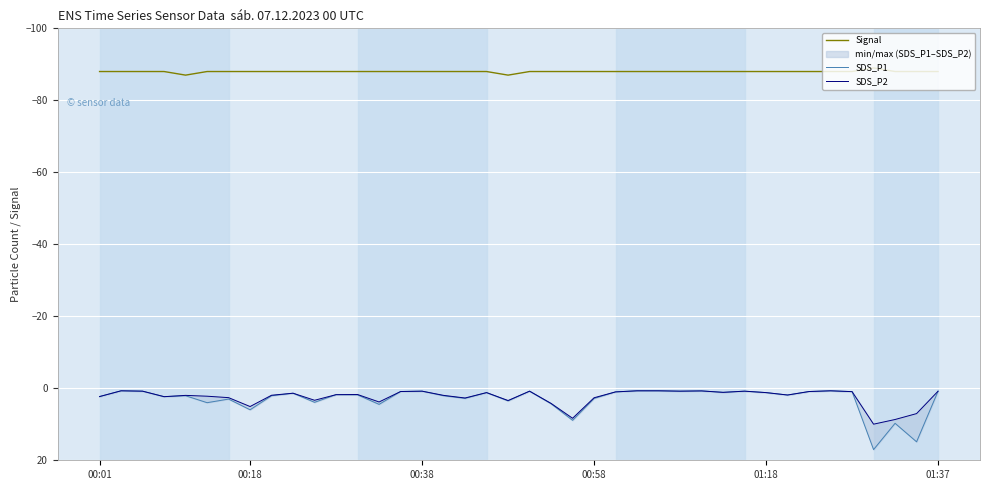

Reading right to left, extract all data points from this chart.

Signal: -88.0	-88.0	-88.0	-89.0	-88.0	-88.0	-88.0	-88.0	-88.0	-88.0	-88.0	-88.0	-88.0	-88.0	-88.0	-88.0	-88.0	-88.0	-88.0	-88.0	-87.0	-88.0	-88.0	-88.0	-88.0	-88.0	-88.0	-88.0	-88.0	-88.0	-88.0	-88.0	-88.0	-88.0	-88.0	-87.0	-88.0	-88.0	-88.0	-88.0
SDS_P1: 0.8	14.9	9.7	17.0	0.9	0.7	0.9	1.9	1.2	0.8	1.1	0.7	0.8	0.7	0.7	1.0	2.8	8.9	4.3	0.8	3.5	1.2	2.8	2.1	0.8	0.9	4.5	1.8	1.8	3.9	1.4	2.1	6.0	3.0	4.0	2.1	2.3	0.8	0.7	2.3
SDS_P2: 0.8	7.0	8.7	10.0	0.9	0.7	0.9	1.9	1.2	0.8	1.1	0.7	0.8	0.7	0.7	1.0	2.6	8.3	4.2	0.8	3.4	1.2	2.7	2.0	0.8	0.9	3.8	1.7	1.8	3.3	1.4	1.9	5.1	2.6	2.2	2.0	2.3	0.8	0.7	2.3